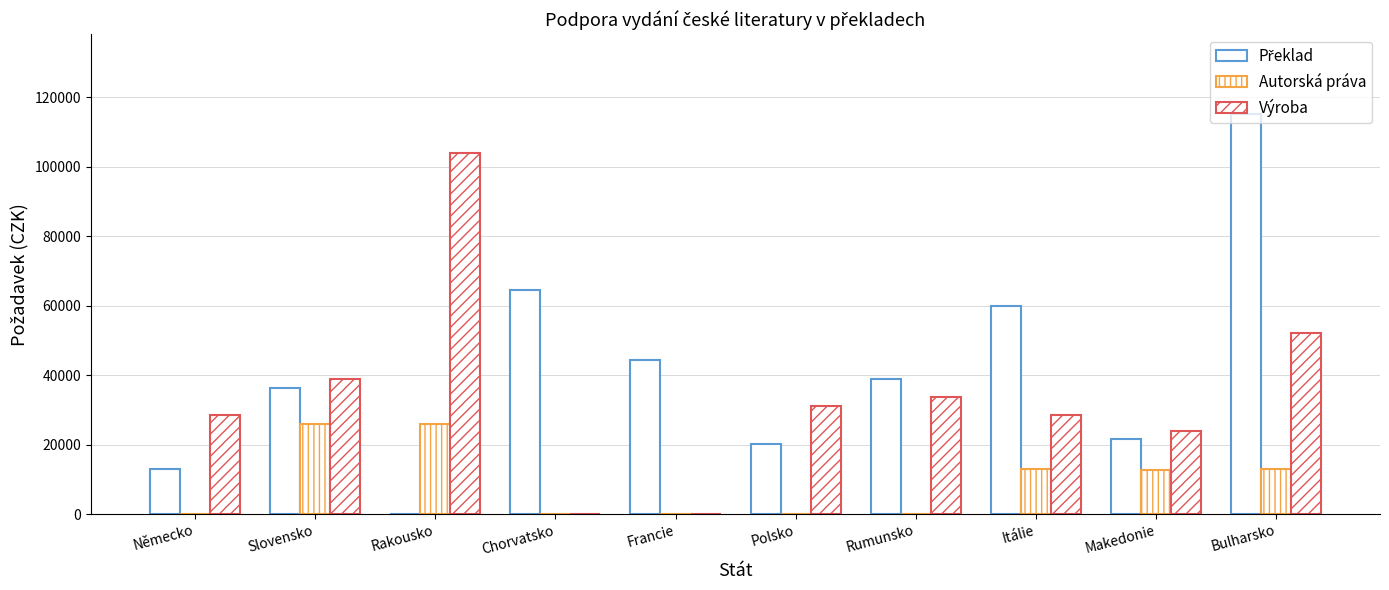

How many groups of bars are there?

10